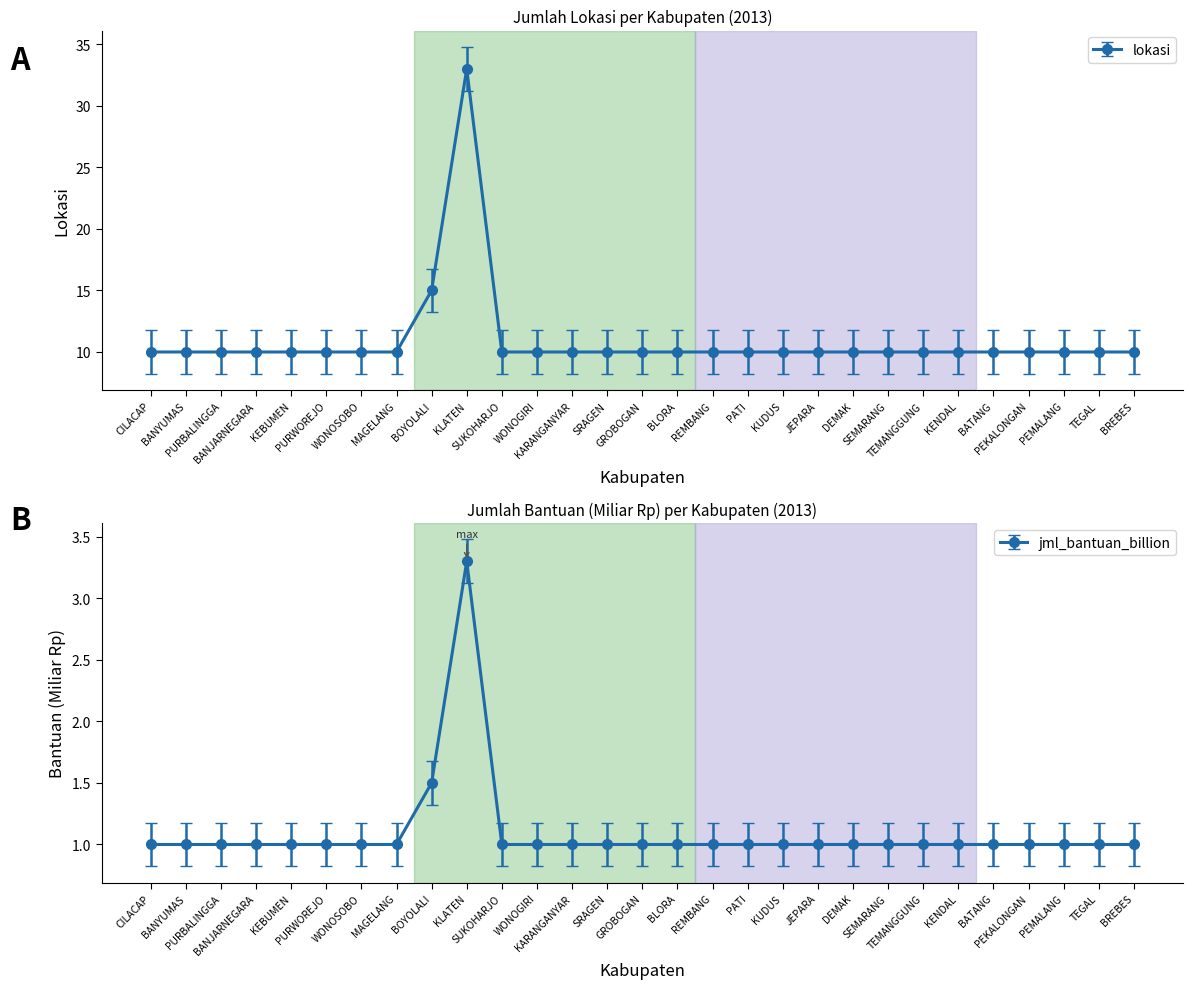

True or false: lokasi and jml_bantuan_billion intersect in this chart.

False